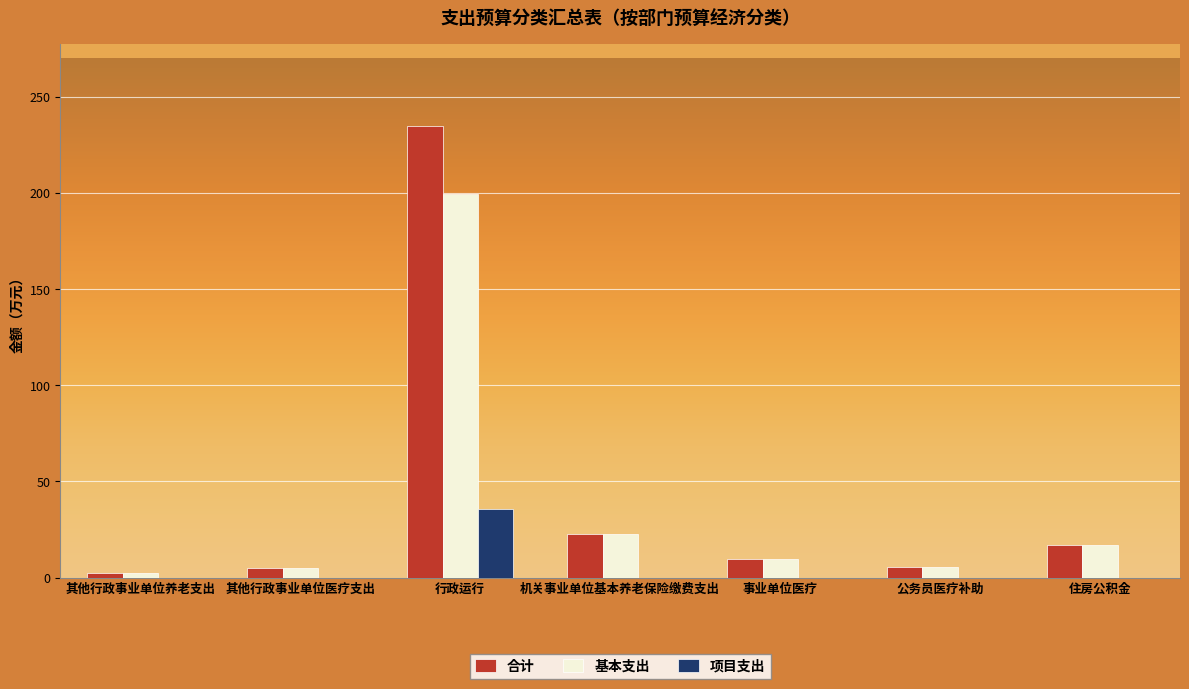

The value of 基本支出 at 行政运行 is 199.7. True or false?

True